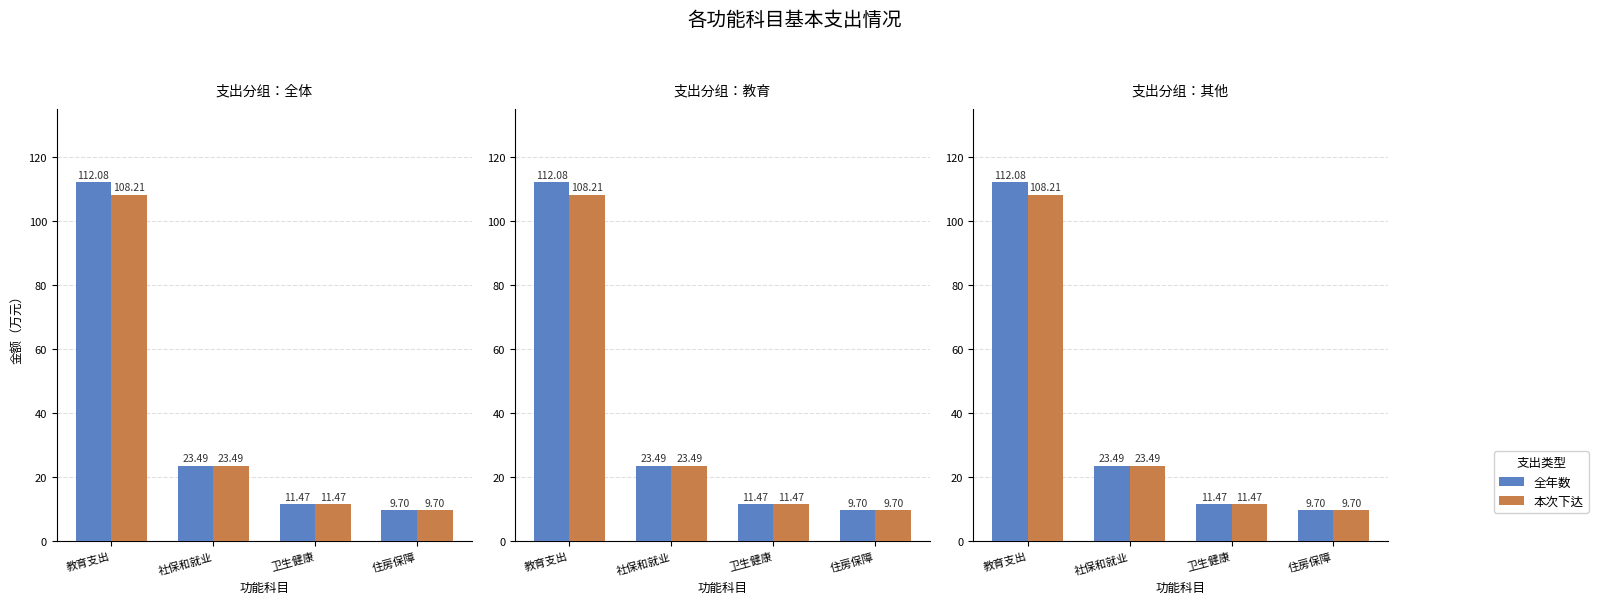

Reading left to right, extract all data points from this chart.

全年数: 教育支出=112.1	社保和就业=23.5	卫生健康=11.5	住房保障=9.7
本次下达: 教育支出=108.2	社保和就业=23.5	卫生健康=11.5	住房保障=9.7